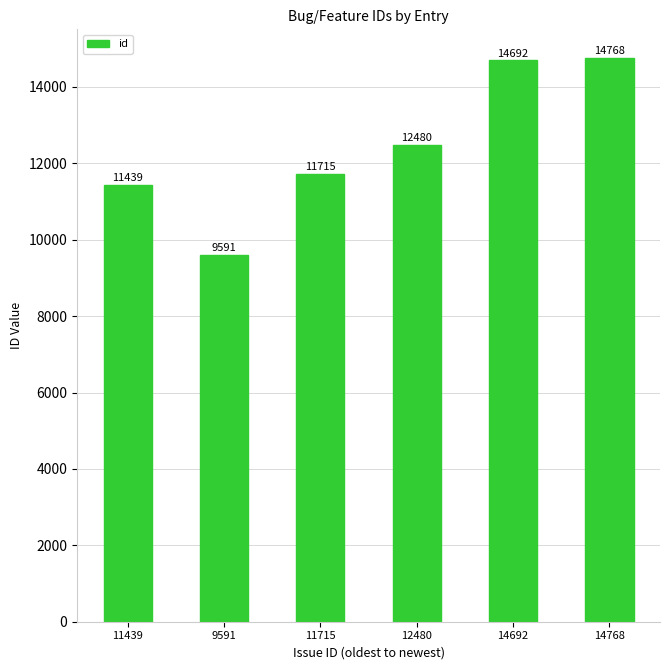

List the labels in order of value, smallest first.

9591, 11439, 11715, 12480, 14692, 14768